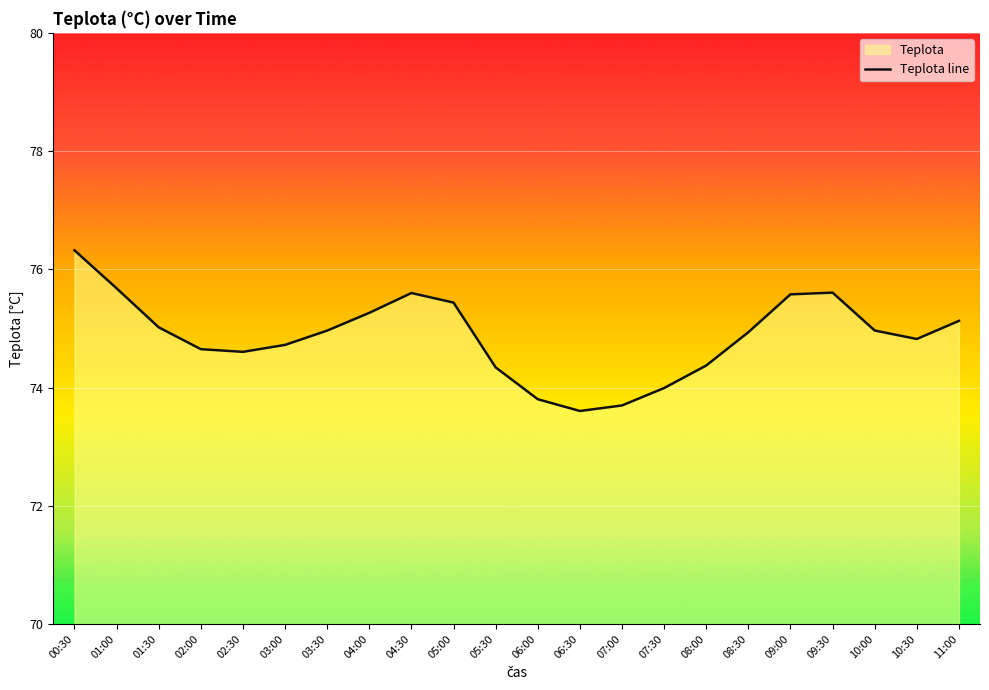

At which category does the data reach its first local valley?

02:30